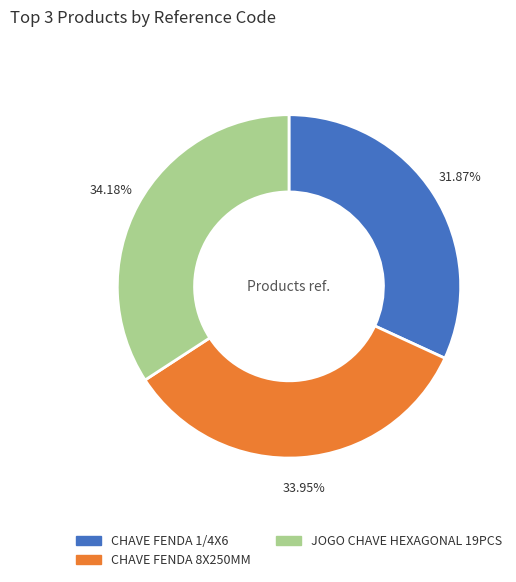

To the nearest percent, what percentage of the pie is CHAVE FENDA 1/4X6?

32%